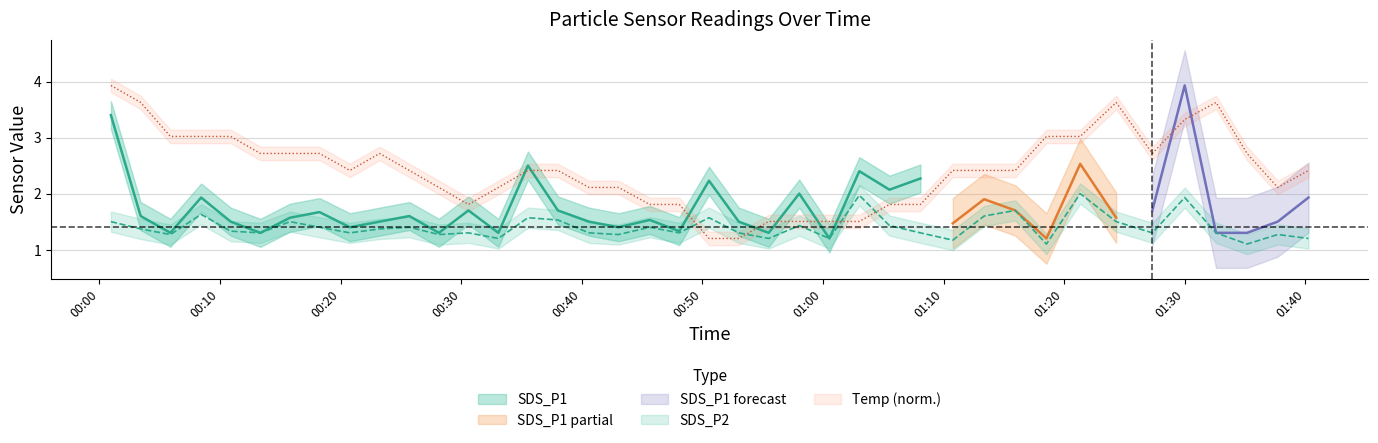

Between 2022/05/29 01:05:31 and 2022/05/29 01:13:22, which series saw the biggest shift?

Temp